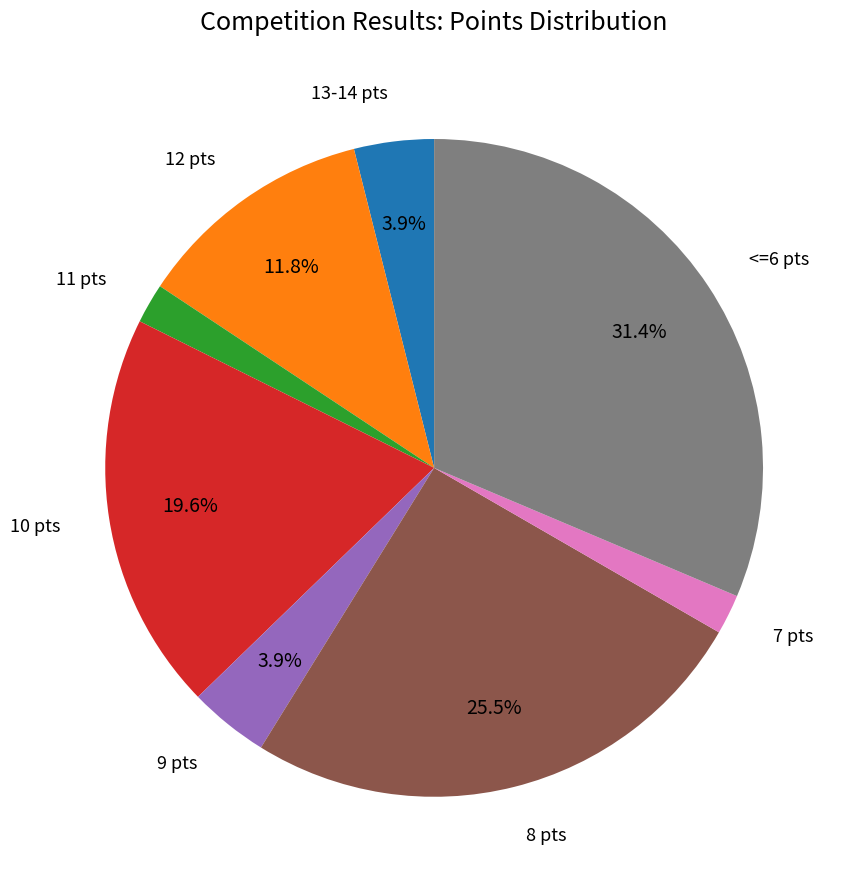

Does any single category account for the majority?

No